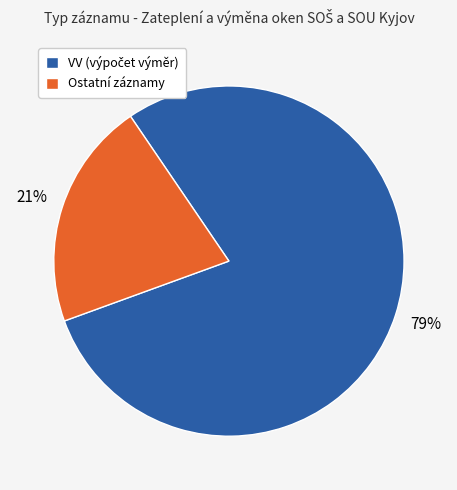

True or false: Ostatní záznamy accounts for 21% of the total.

True